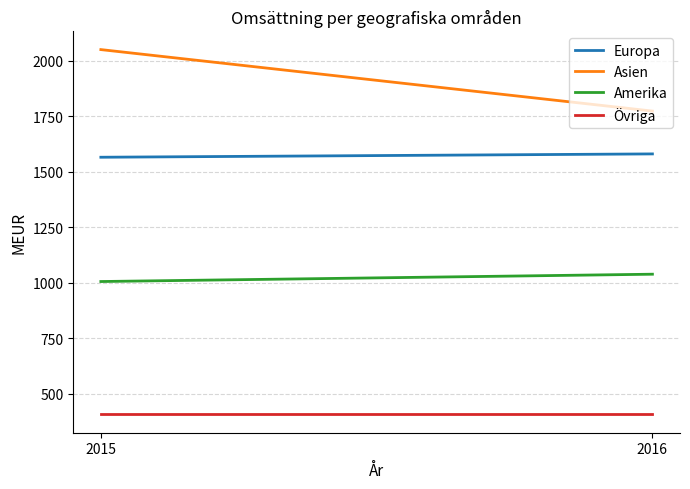

What is the approximate value of Europa at 2016?

1581